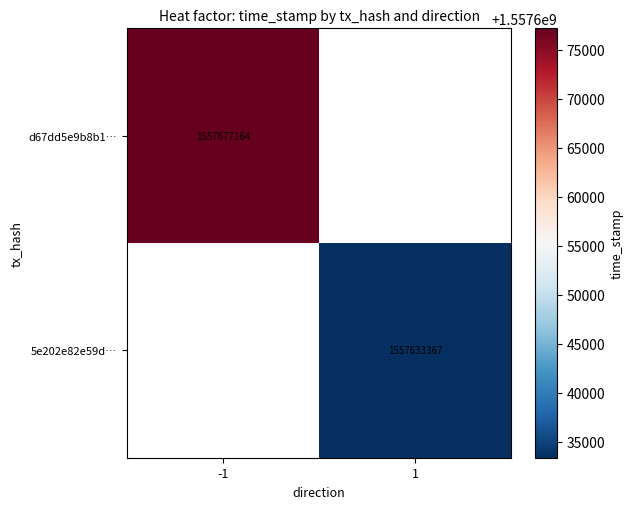

Is the value of 5e202e82e59d… at 1 greater than the value of d67dd5e9b8b1… at -1?

No